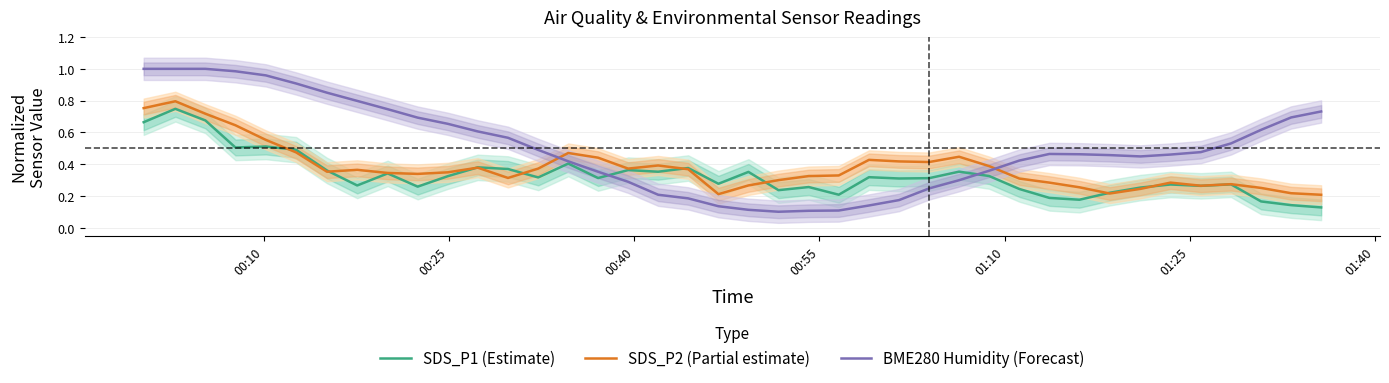

After their last crossing, which series has the higher values: BME280 Humidity (Forecast) or SDS_P1 (Estimate)?

BME280 Humidity (Forecast)